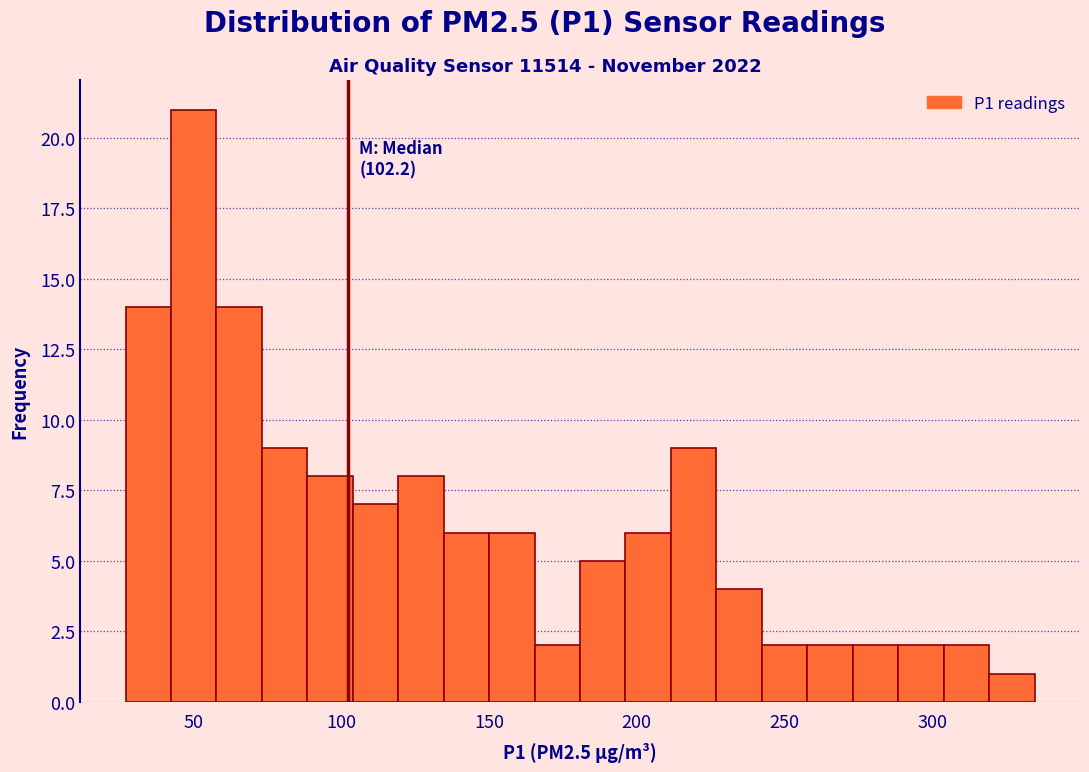

Around what value on the x-axis is the tallest bar? Give the approximate position of its centre, as read against the axis.

50